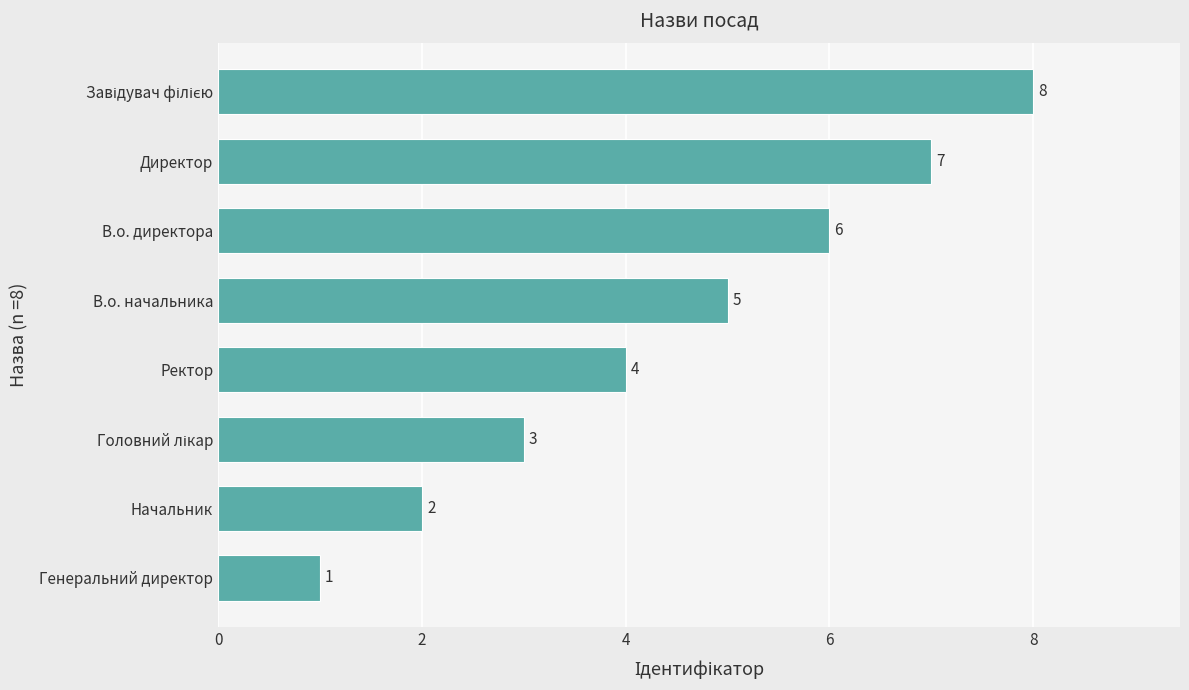

How many series are shown in this chart?

1